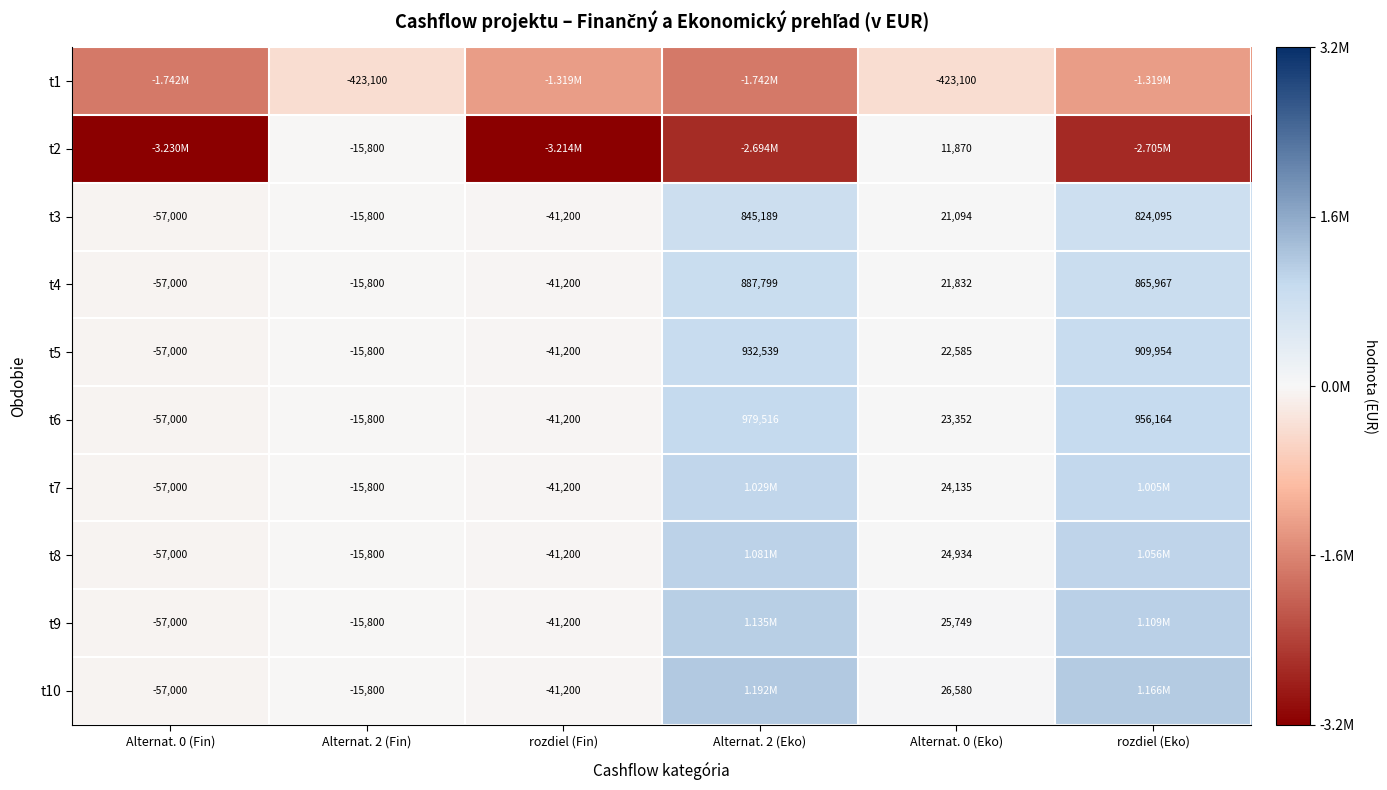

How many values in the t10 series are below 26579?

3